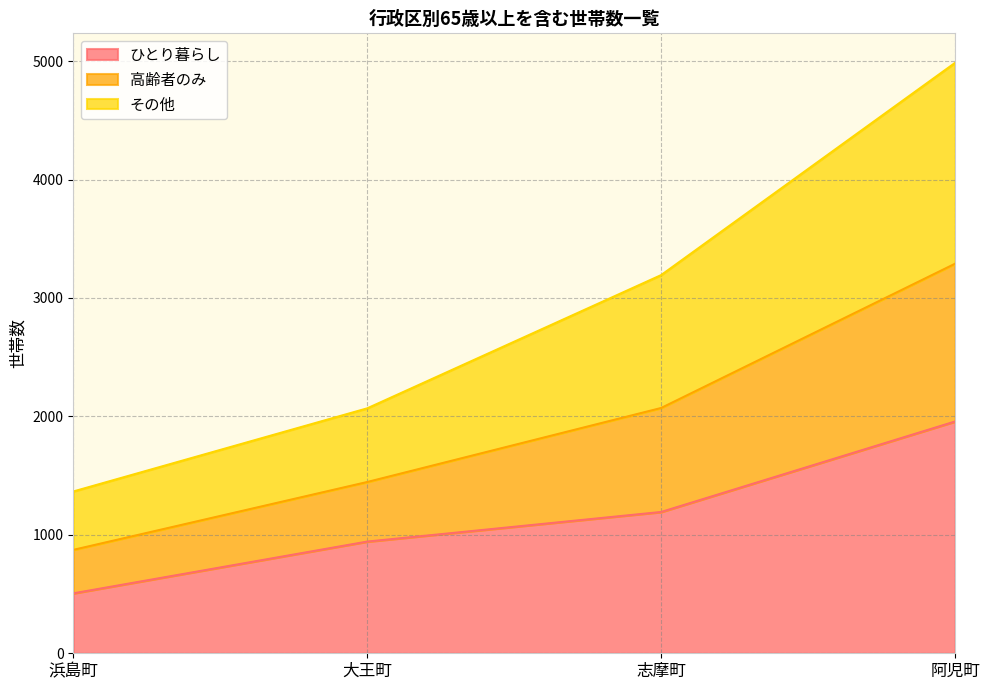

What is the minimum value for ひとり暮らし?

506